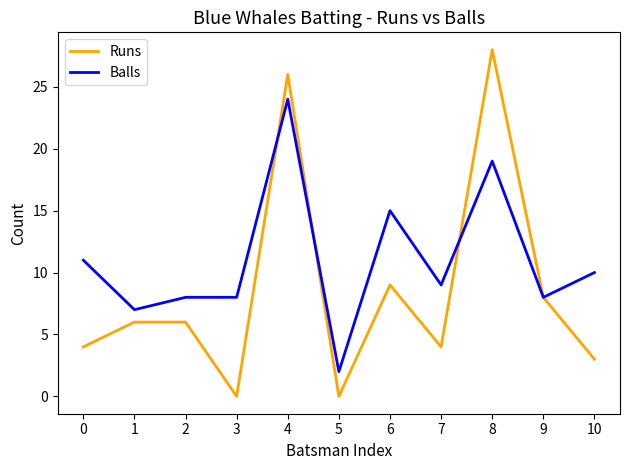

What is the sum of all Balls values?

121